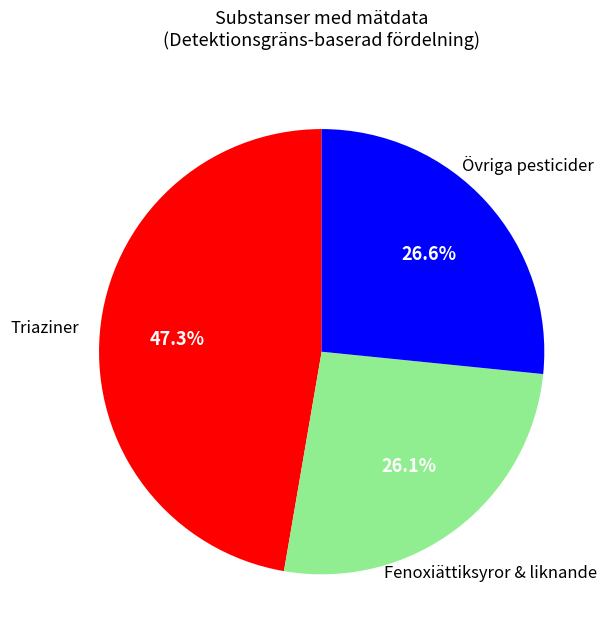

Is there any slice that represents more than half of the pie?

No